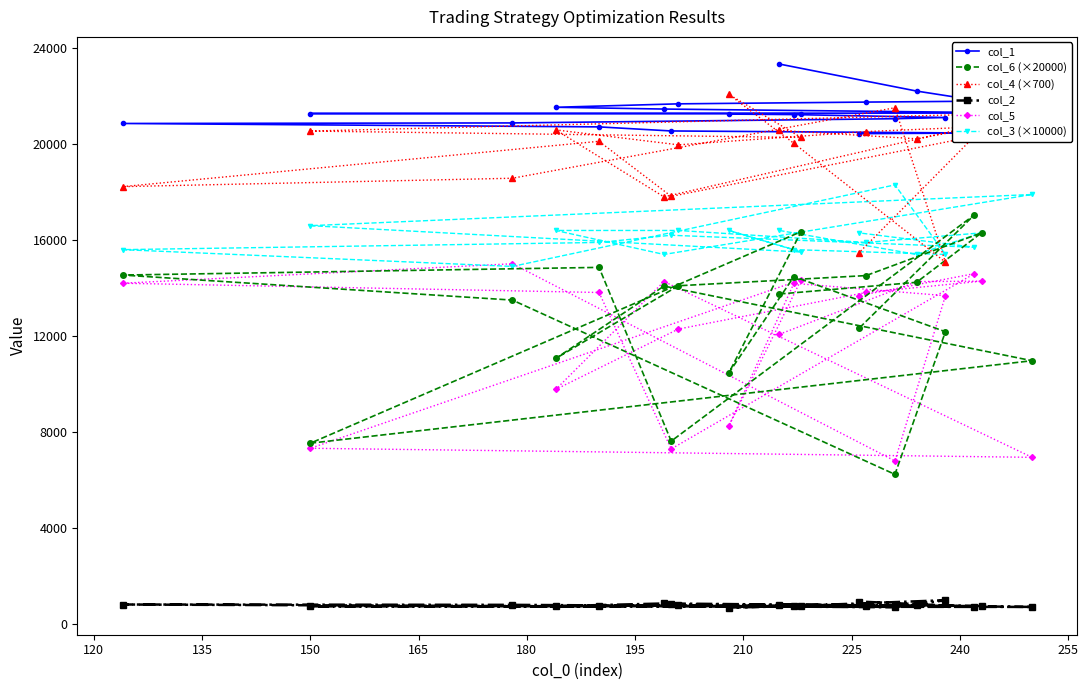

At how many categories does at least one series exceed 18999?

20